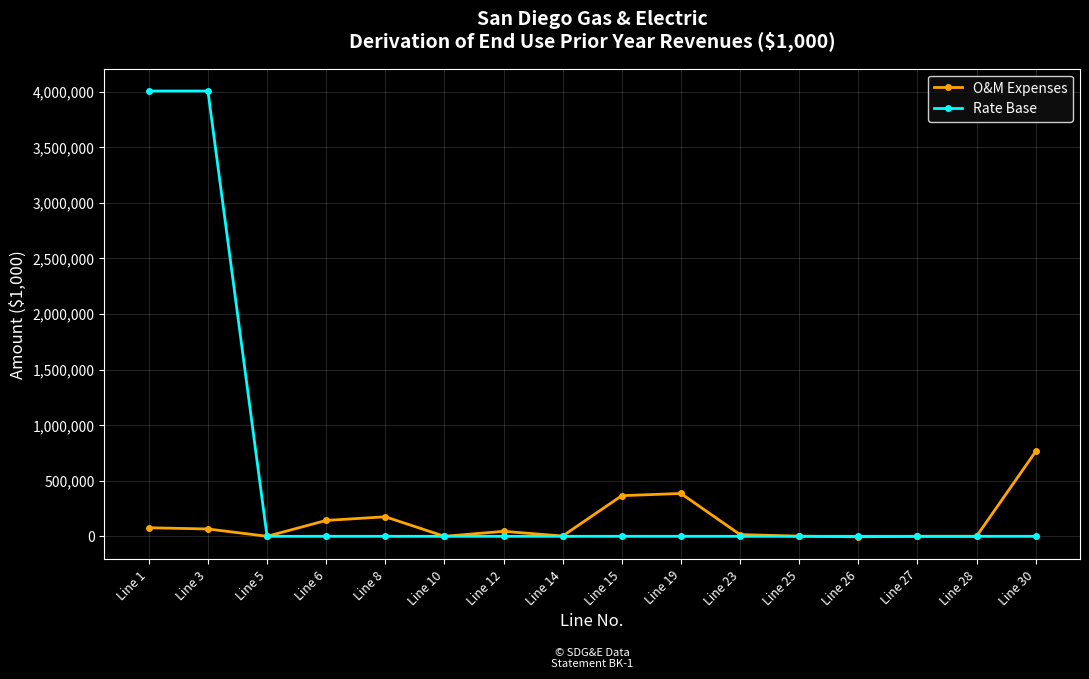

Which series has the widest spread of values?

Rate Base